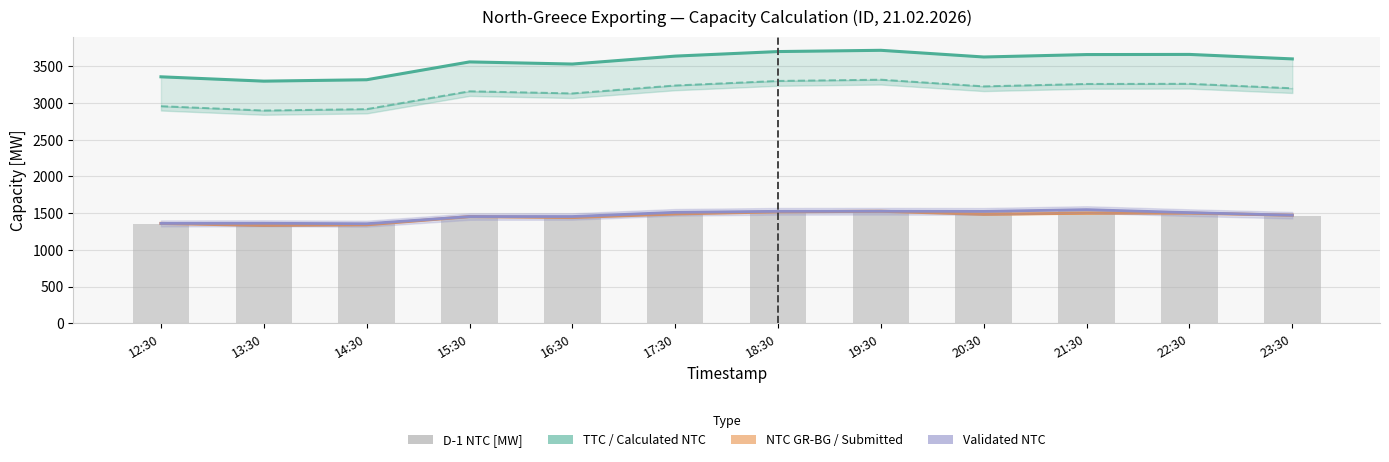

Reading left to right, extract all data points from this chart.

TTC Exporting [MW]: 3357	3298	3317	3560	3531	3639	3701	3718	3627	3660	3662	3601
Calculated NTC [MW]: 2957	2898	2917	3160	3131	3239	3301	3318	3227	3260	3262	3201
NTC GR-BG [MW]: 1360	1332	1341	1453	1440	1489	1518	1526	1484	1499	1500	1472
Validated NTC [MW]: 1360	1362	1356	1453	1454	1511	1525	1526	1524	1548	1507	1472
D-1 NTC [MW]: 1347	1362	1356	1446	1454	1511	1525	1526	1524	1548	1507	1465